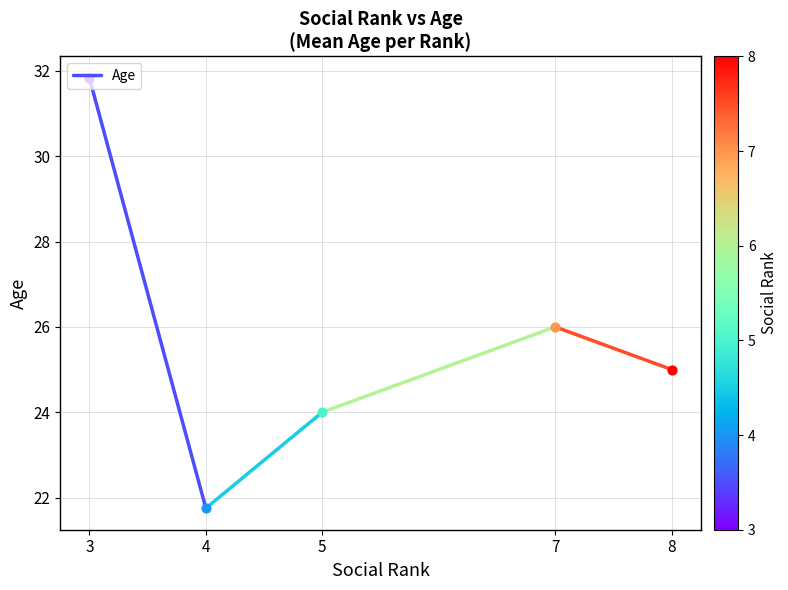

What is the change in value from 3 to 4?

-10.1